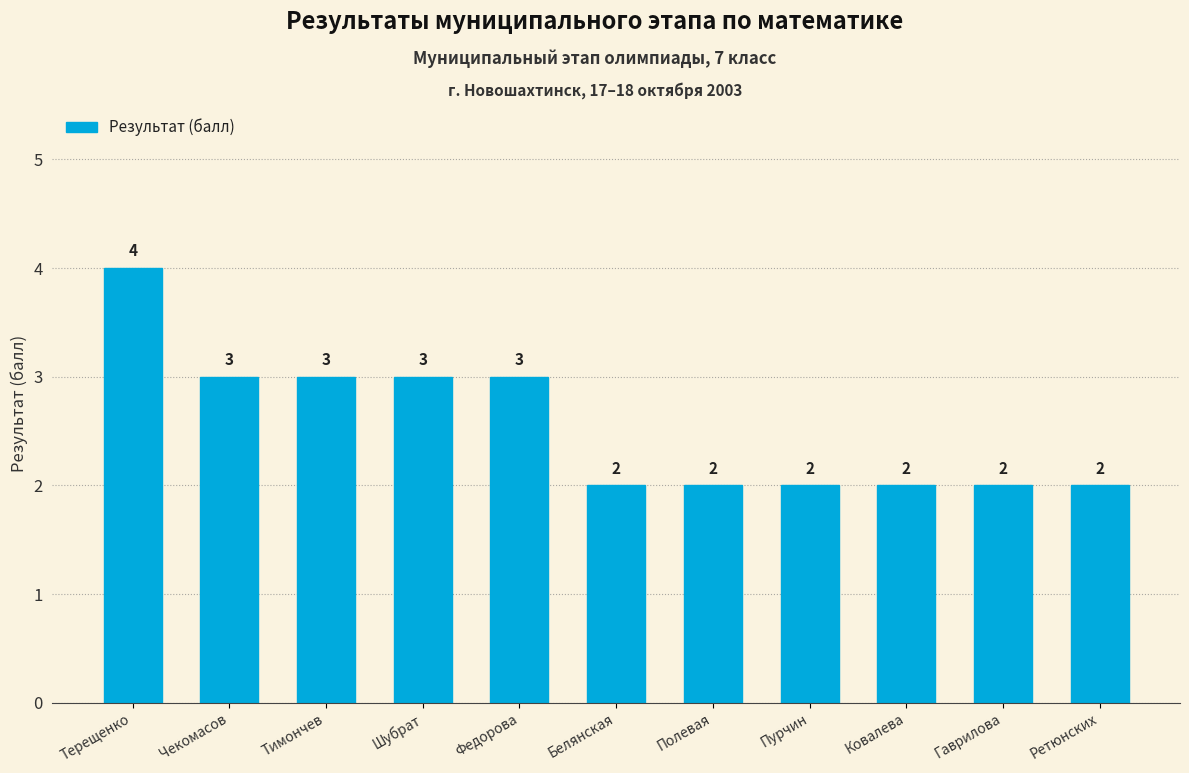

What is the label of the 6th bar from the left?

Белянская